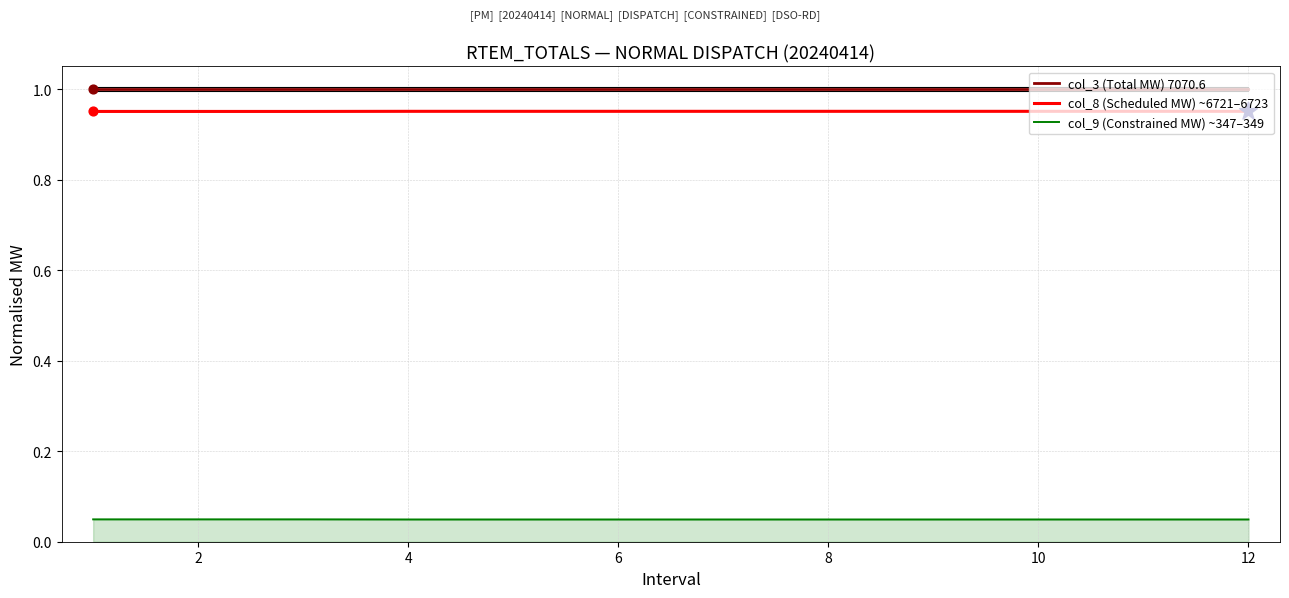

At how many categories does at least one series exceed 0?

12